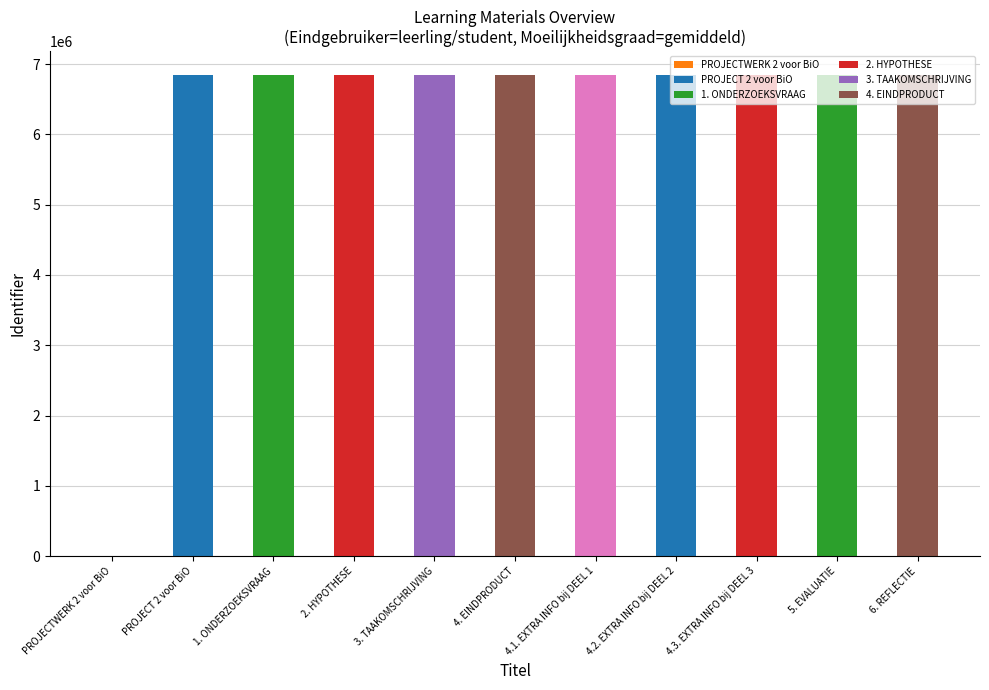

What is the ratio of the value at 2. HYPOTHESE to the value at 4.1. EXTRA INFO bij DEEL 1?

1.0